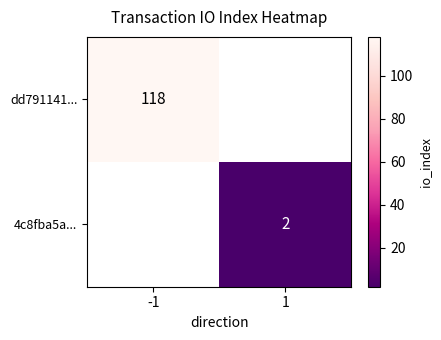

How many categories are shown in the chart?

2